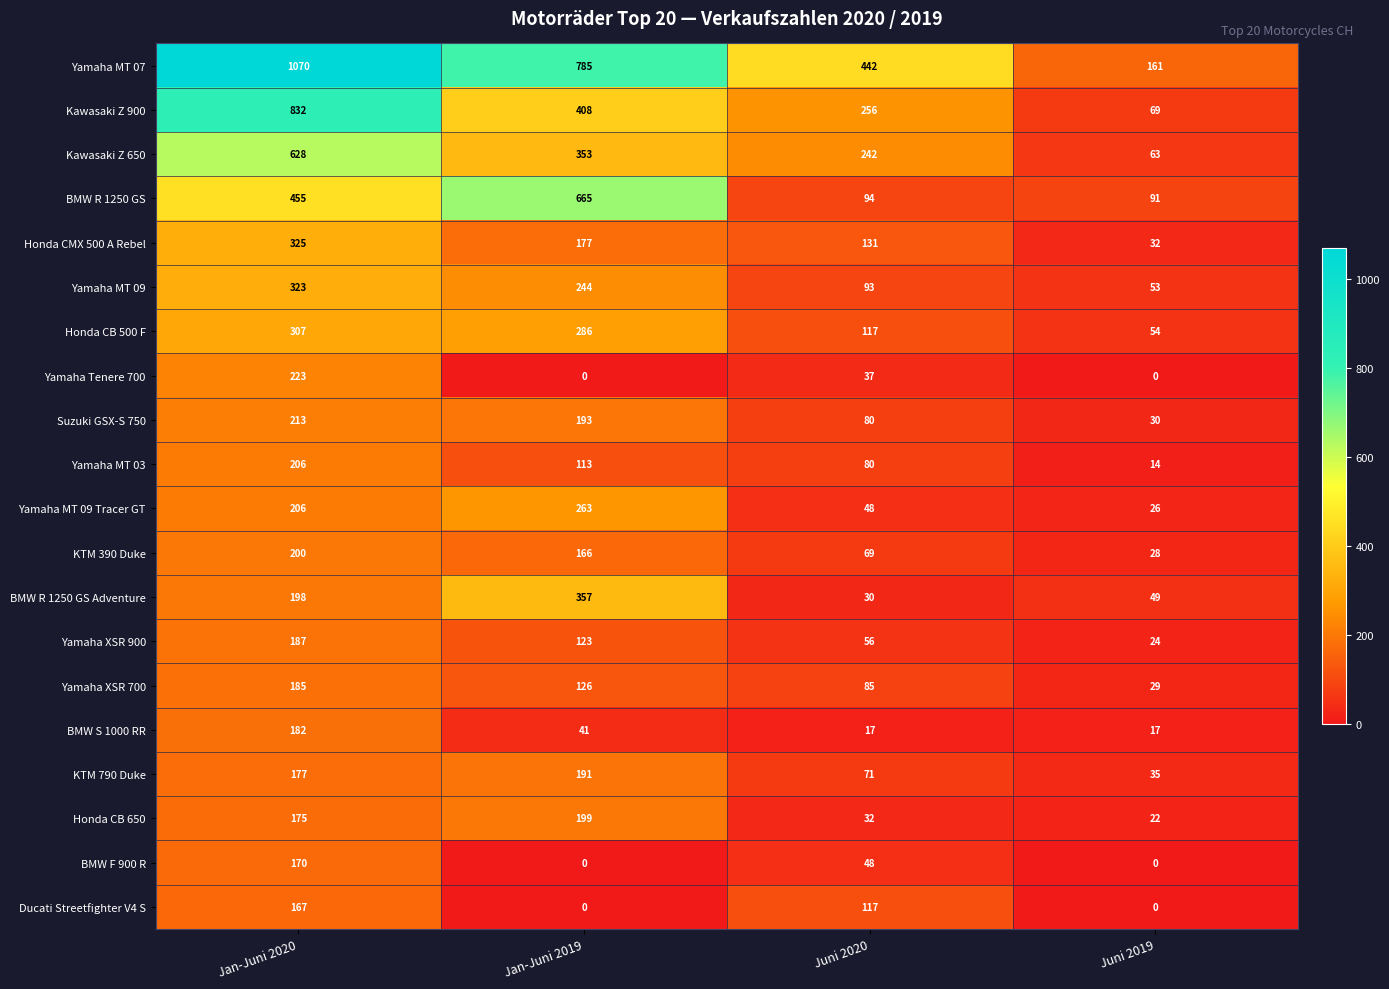

Read the Yamaha XSR 900 value at Juni 2020, to the nearest 10.

60